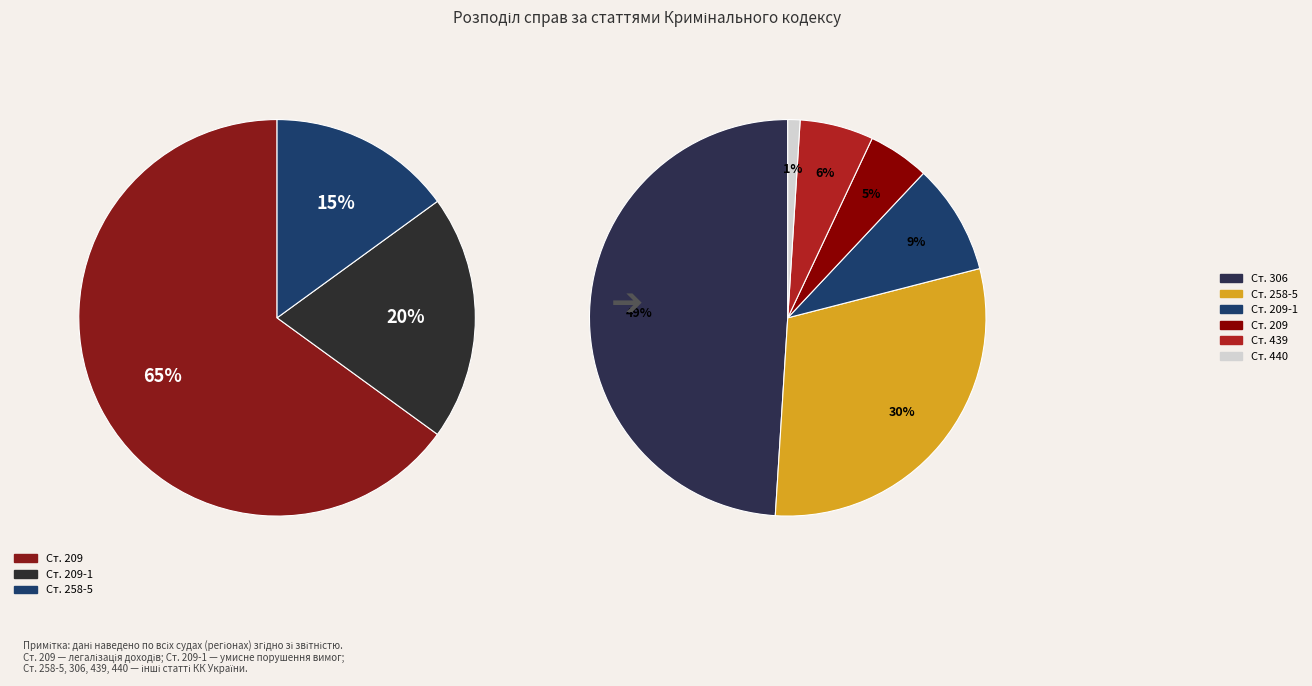

Which has a higher value, 258-5 or 440?

258-5